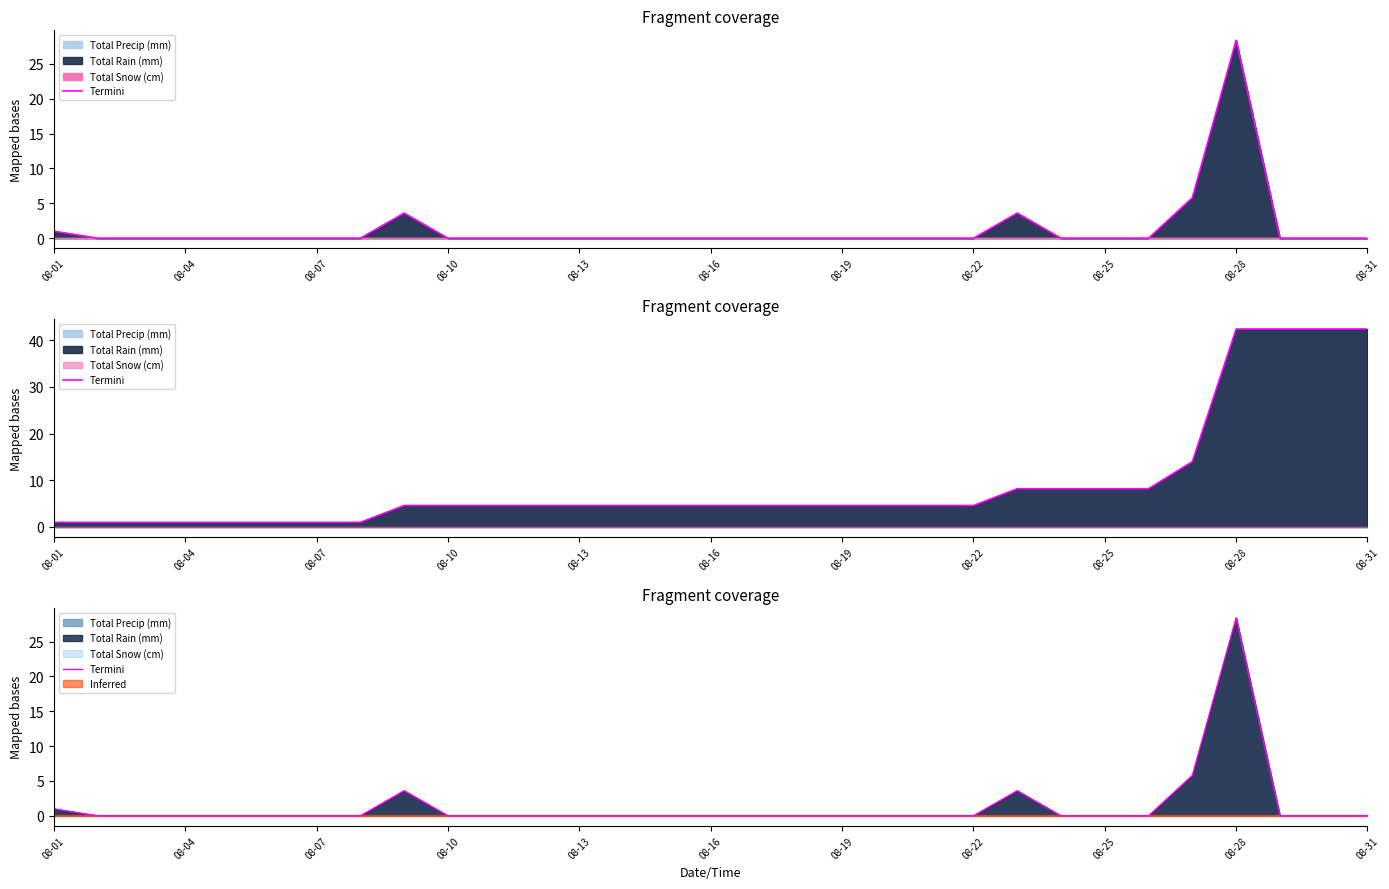

Reading left to right, extract all data points from this chart.

1.0	0.0	0.0	0.0	0.0	0.0	0.0	0.0	3.6	0.0	0.0	0.0	0.0	0.0	0.0	0.0	0.0	0.0	0.0	0.0	0.0	0.0	3.6	0.0	0.0	0.0	5.8	28.4	0.0	0.0	0.0